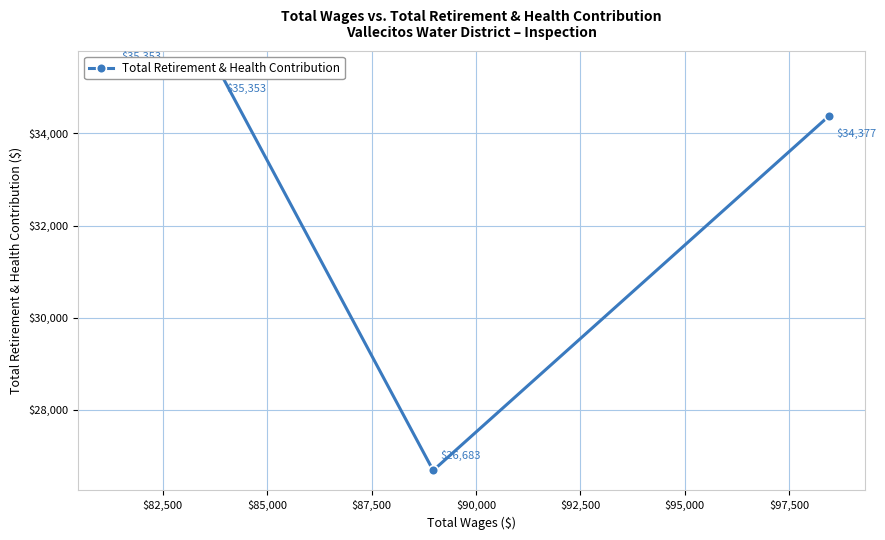

The value at $87,500 is 11442. True or false?

False